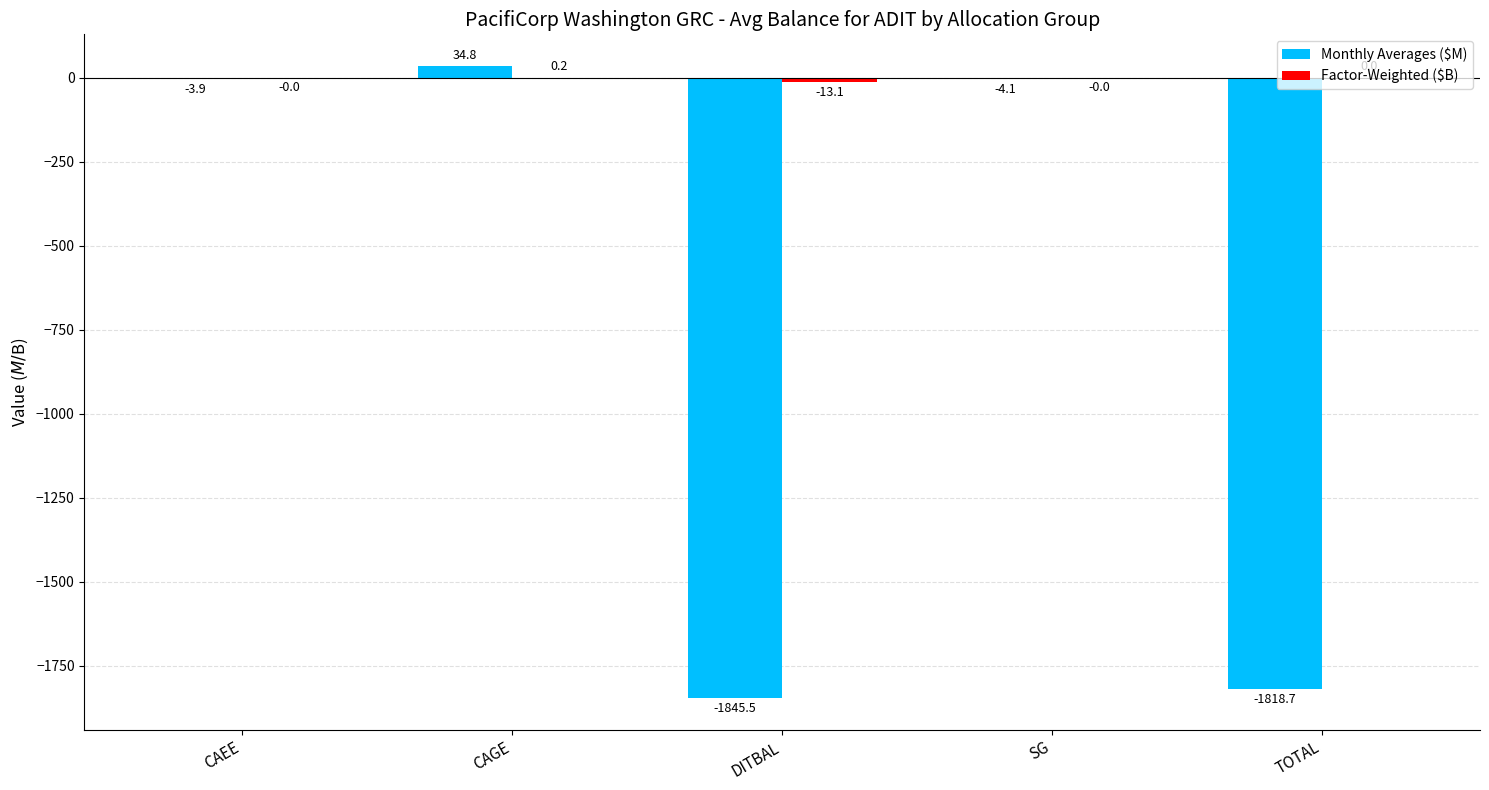

What is the maximum value shown in the chart?

34.8